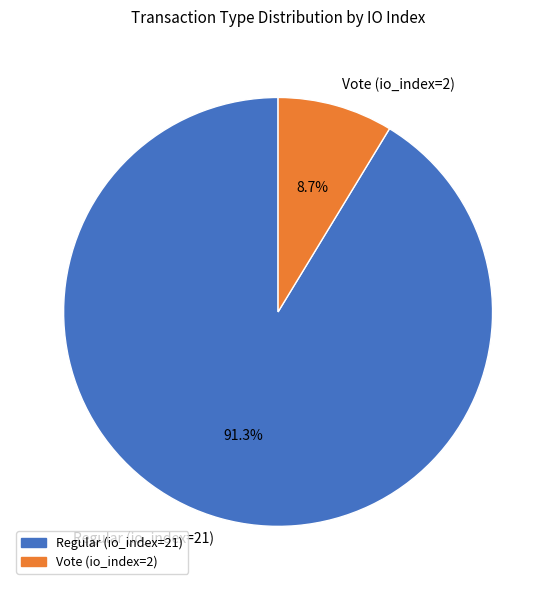

How much of the chart is everything except Vote (io_index=2)?

91.3%